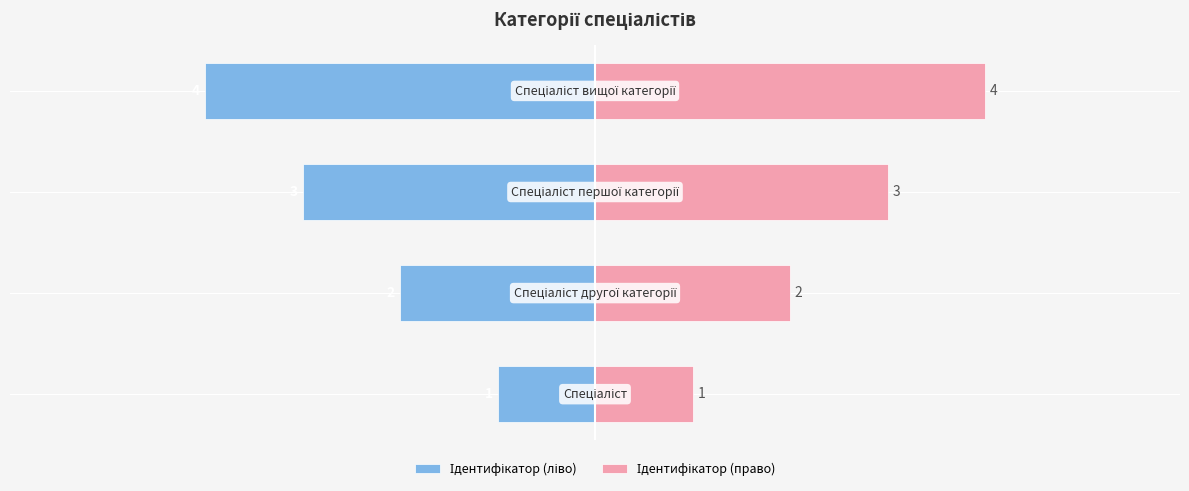

What is the average value of the Ідентифікатор (право) series?

2